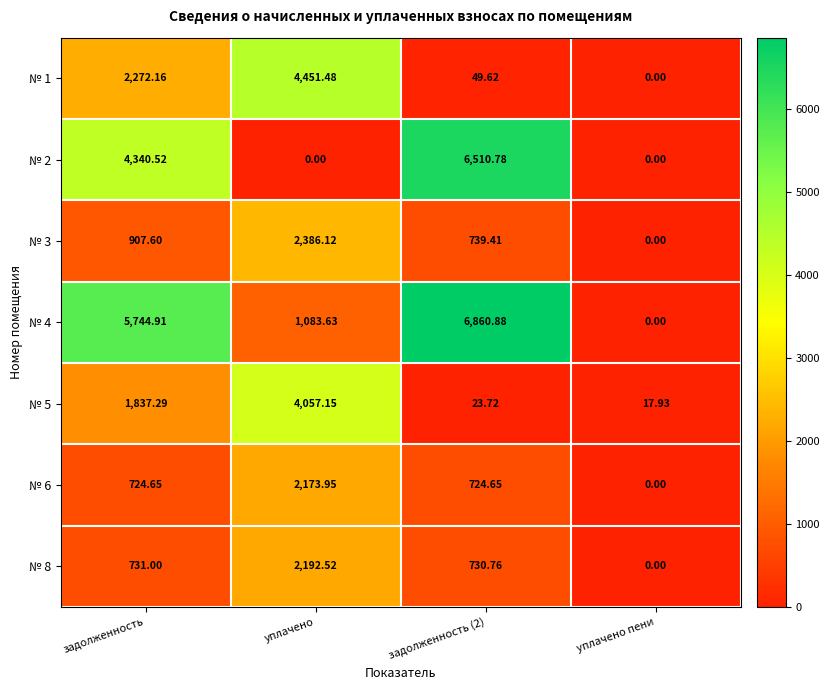

At how many categories does at least one series exceed 1811?

3